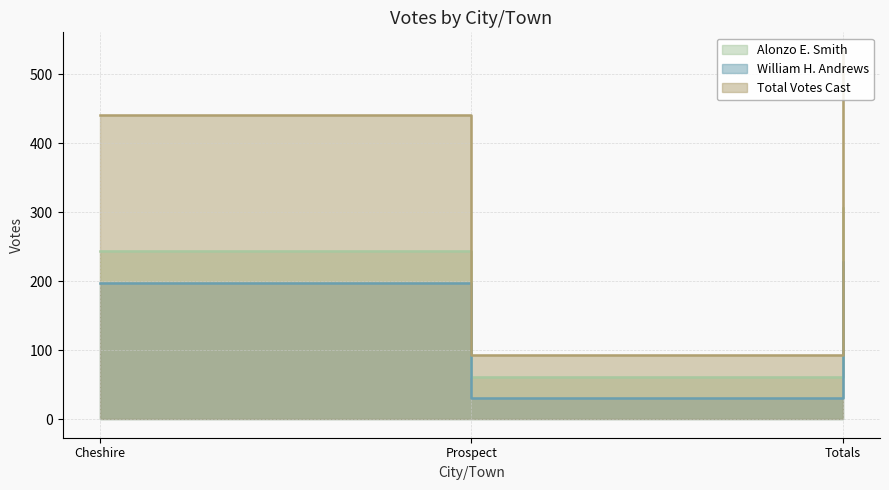

What are all the series names shown in the legend?

Alonzo E. Smith, William H. Andrews, Total Votes Cast